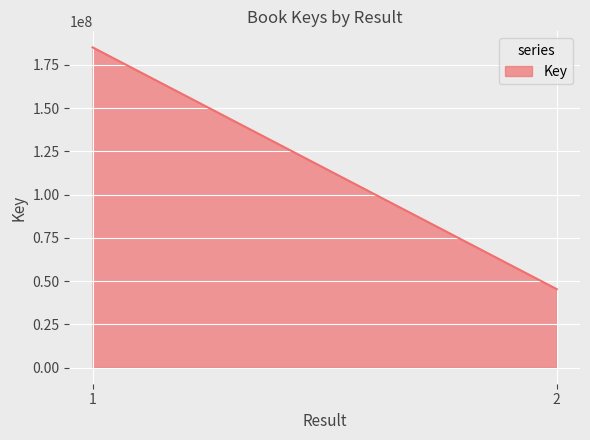

List the labels in order of value, largest first.

1, 2